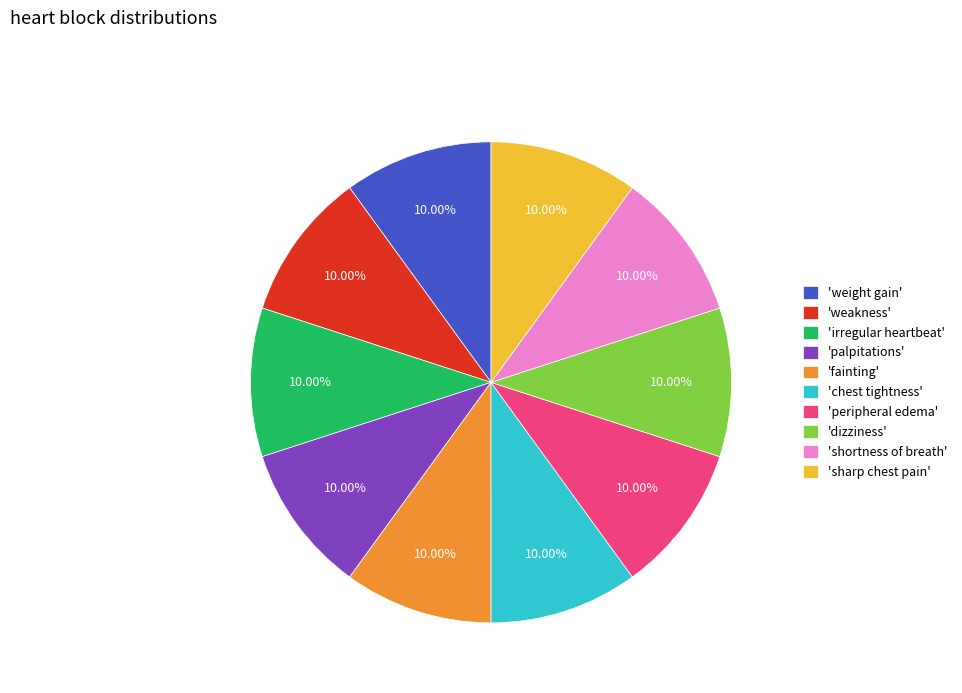

How many segments does this pie chart have?

10